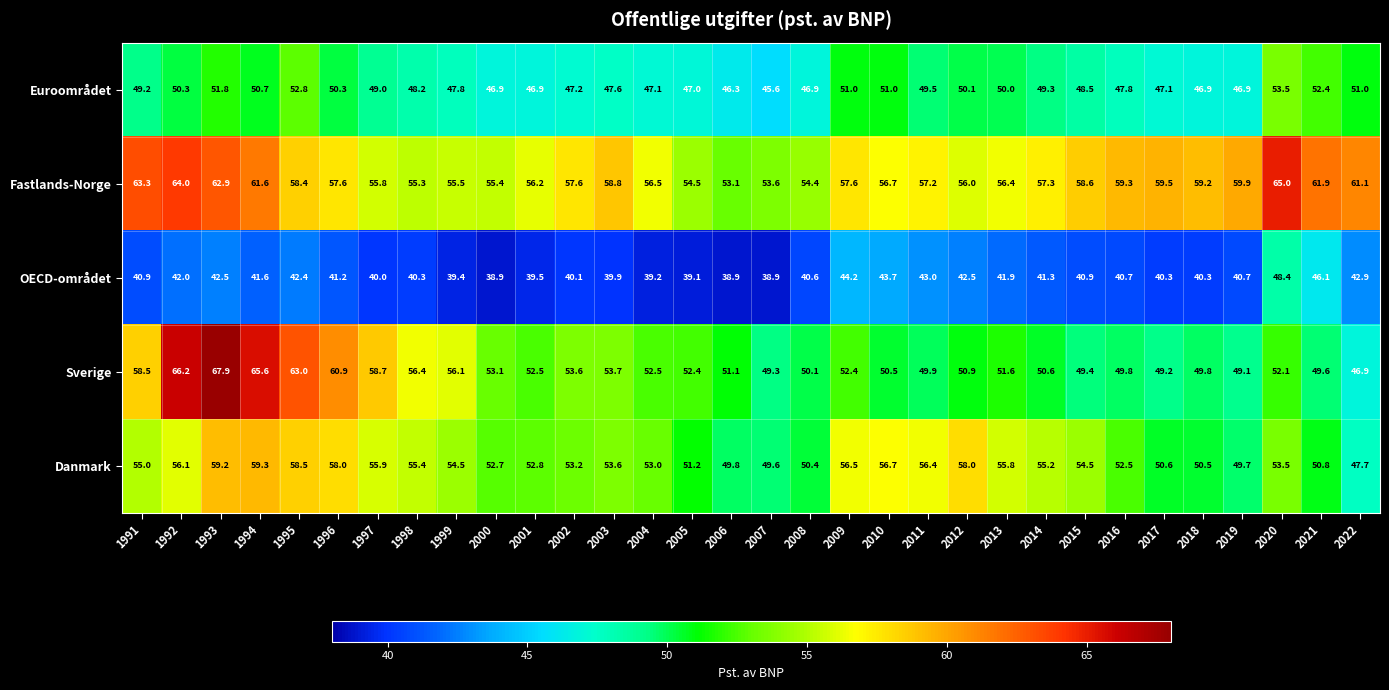

What is the smallest value displayed?

38.9